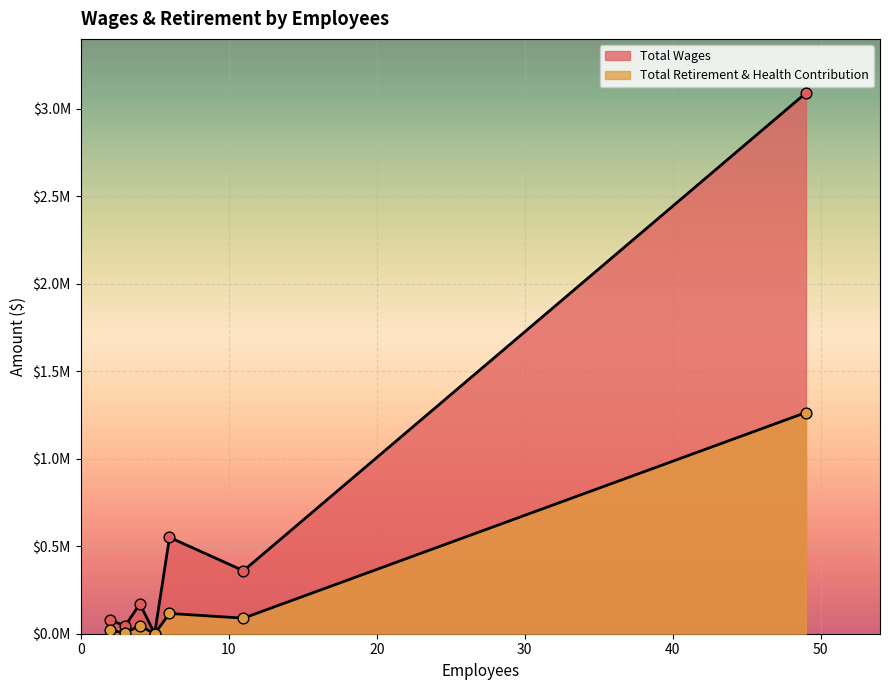

Which series contains the lowest Y value?

Total Wages